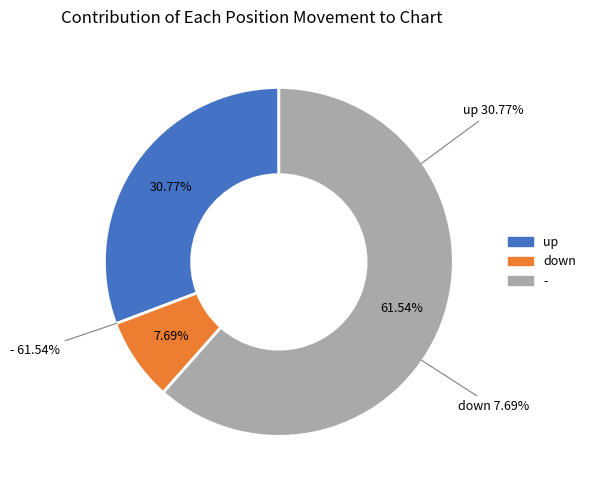

Which slice is the smallest?

down